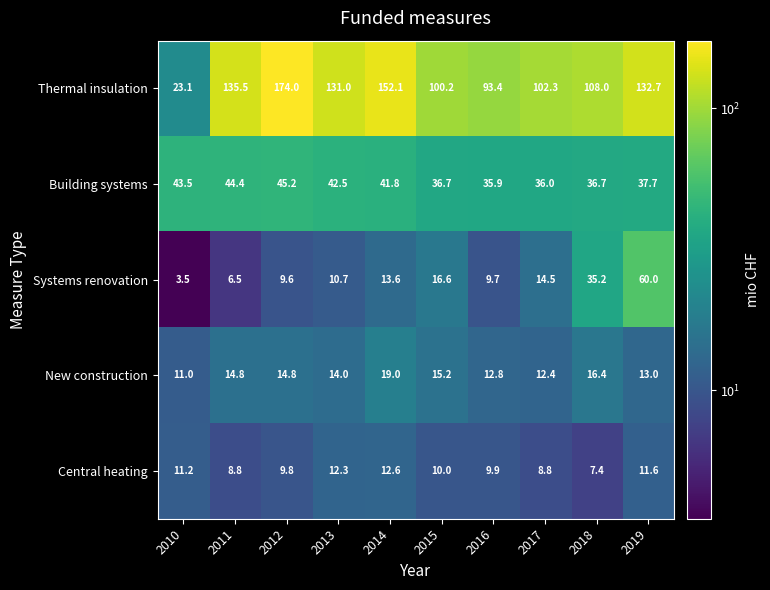

What is the sum of all Building systems values?

400.4